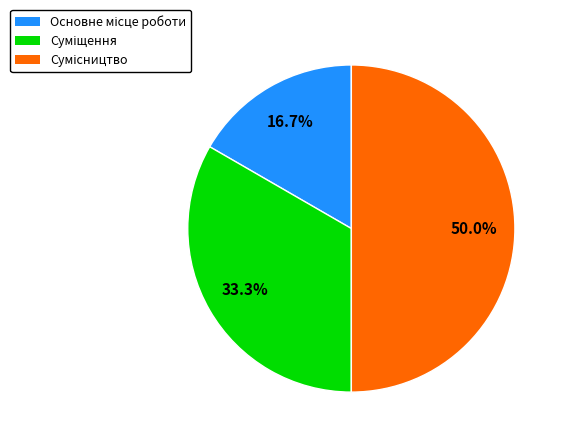

How many slices are in this pie chart?

3